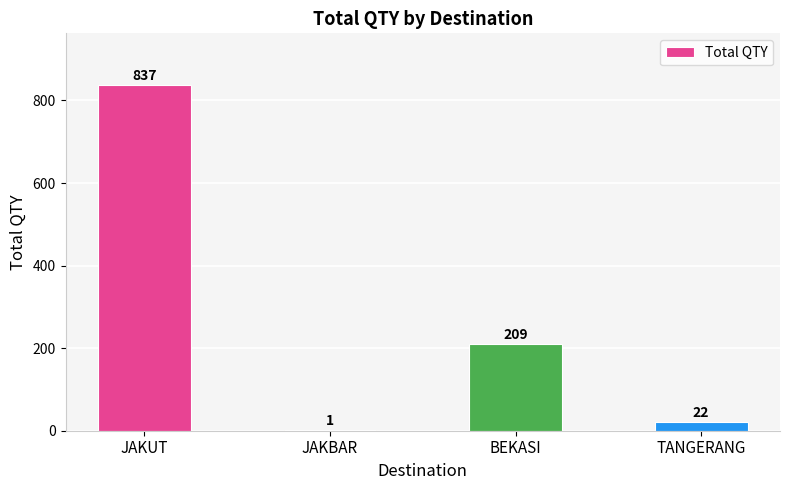

At which label does the data first exceed 209?

JAKUT